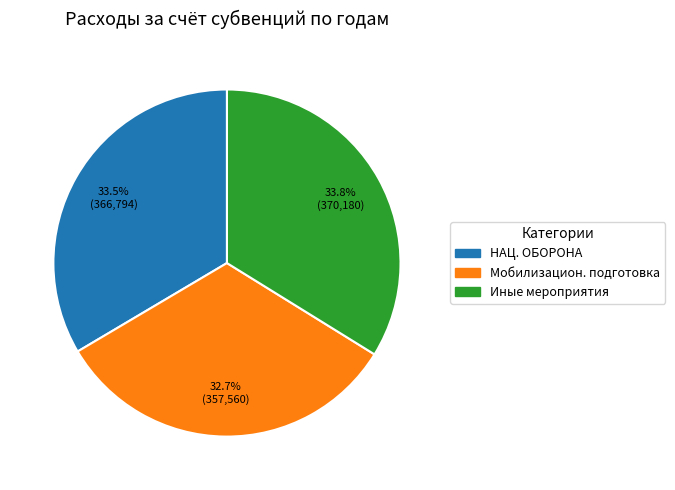

Which slice is the smallest?

Мобилизацион. подготовка